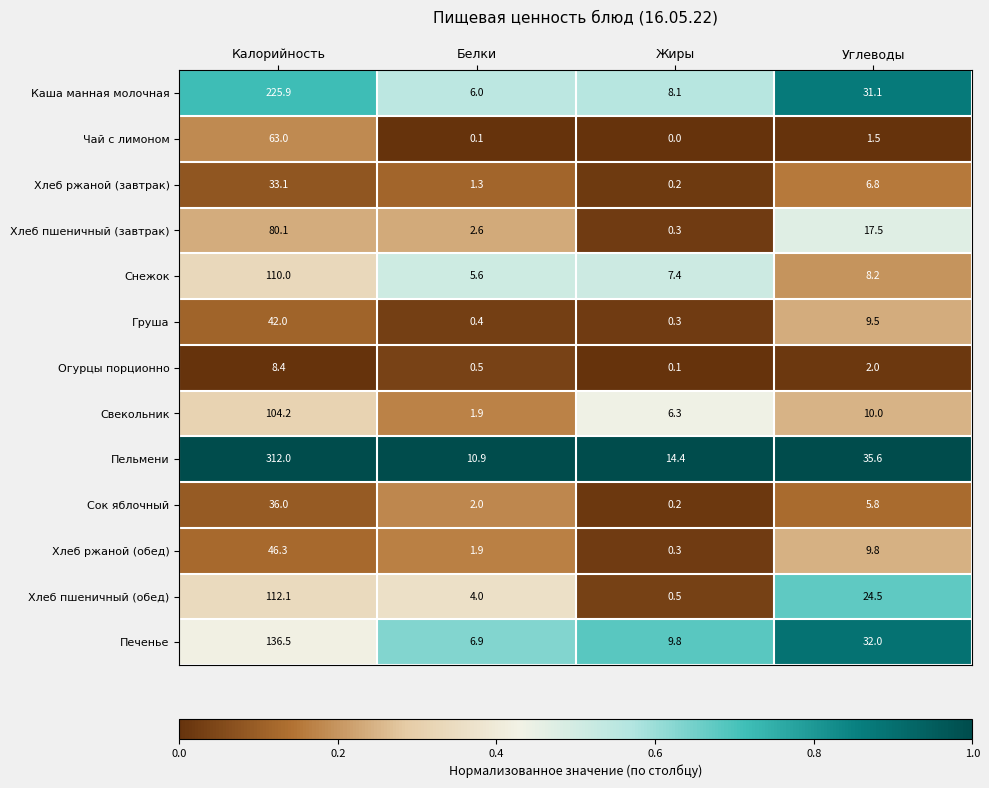

What is the total value across all series at Белки?

44.1